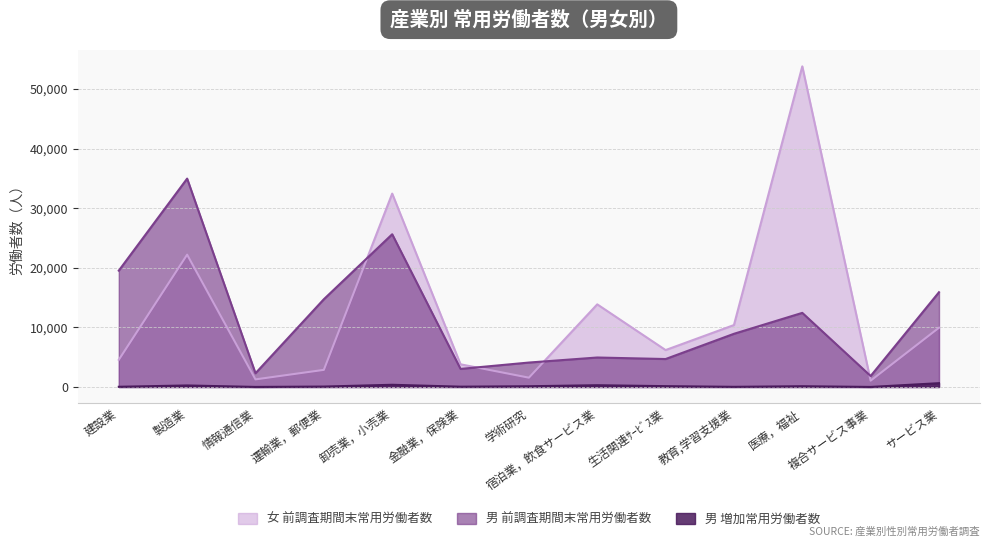

What value does the 女 前調査期間末常用労働者数 series have at 建設業?

4557